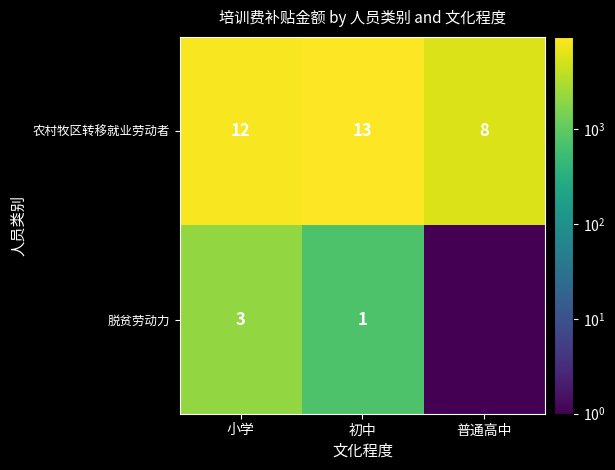

Between 普通高中 and 小学, which is larger?

小学